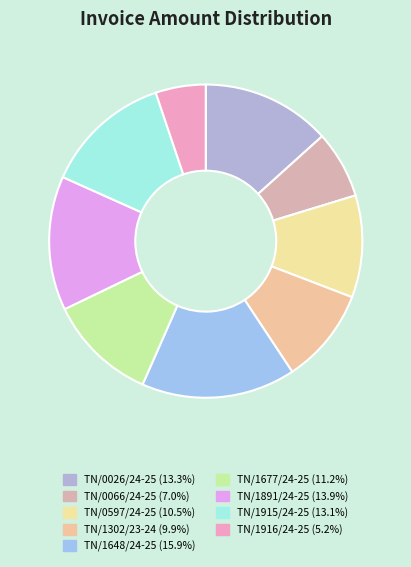

Is there a majority slice in this chart?

No